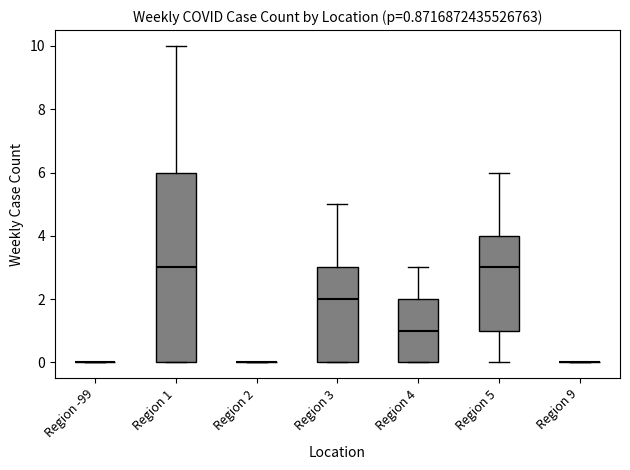

Comparing the boxes themselves (not the whiskers), which one is the tallest?

Region 1